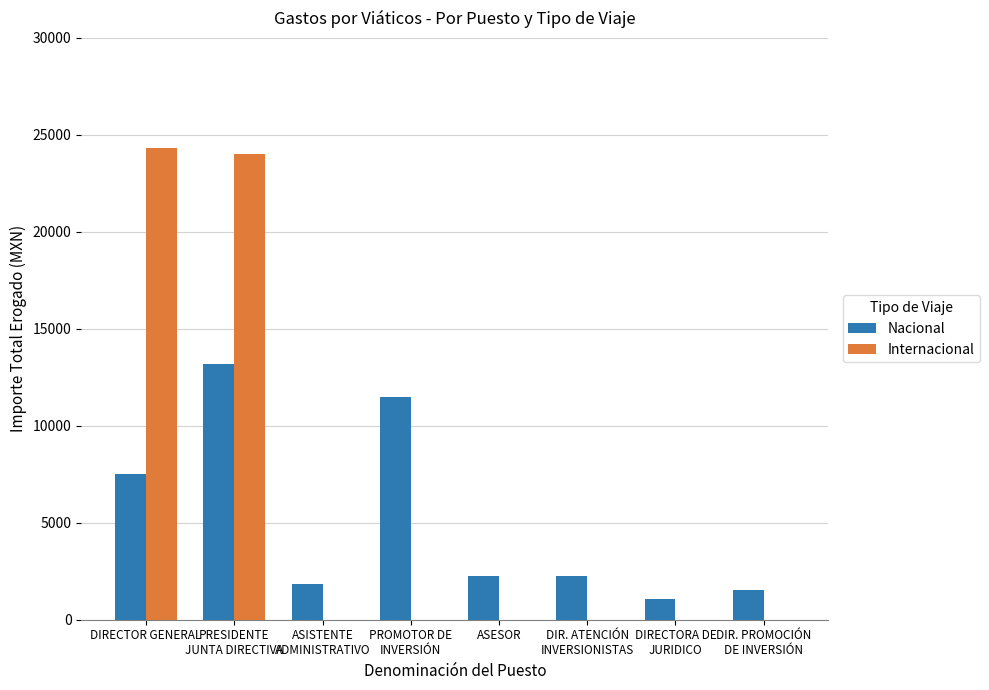

Count the number of categories in the chart.

8